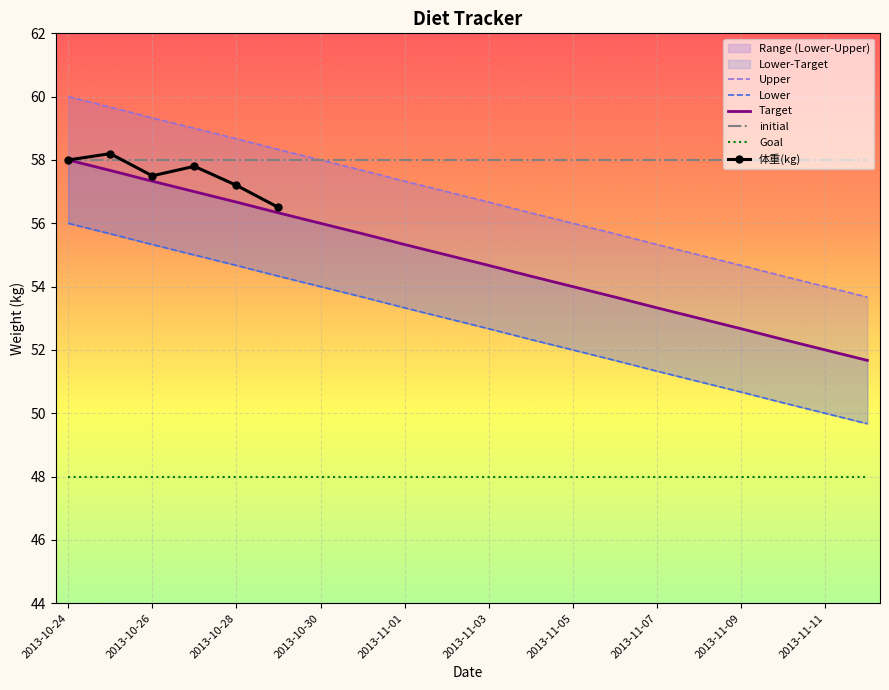

What is the sum of all Goal values?

960